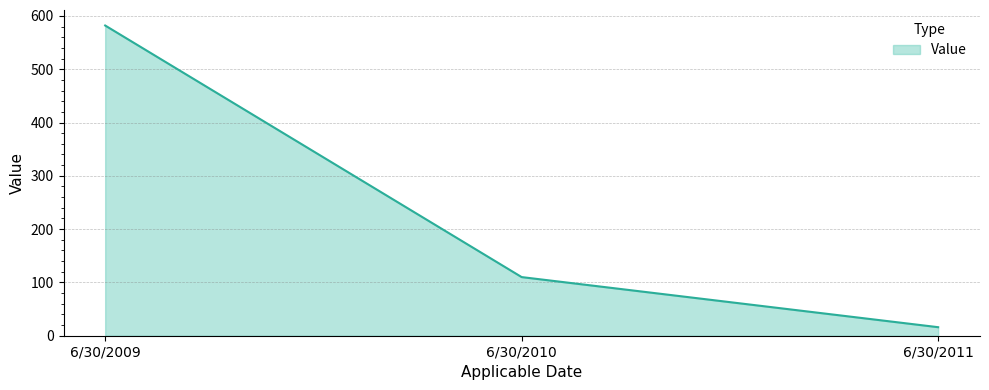

Where does the data first go above 110?

6/30/2009